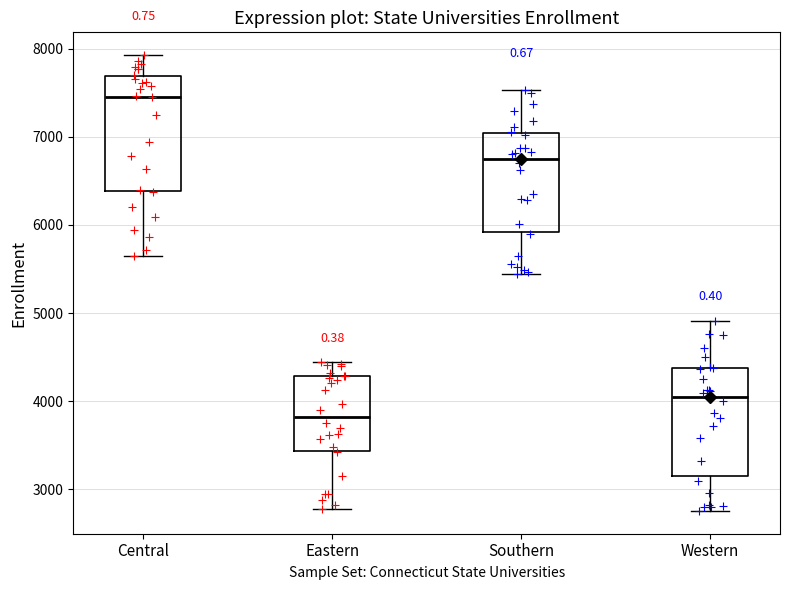

Which box has the highest median line?

Central